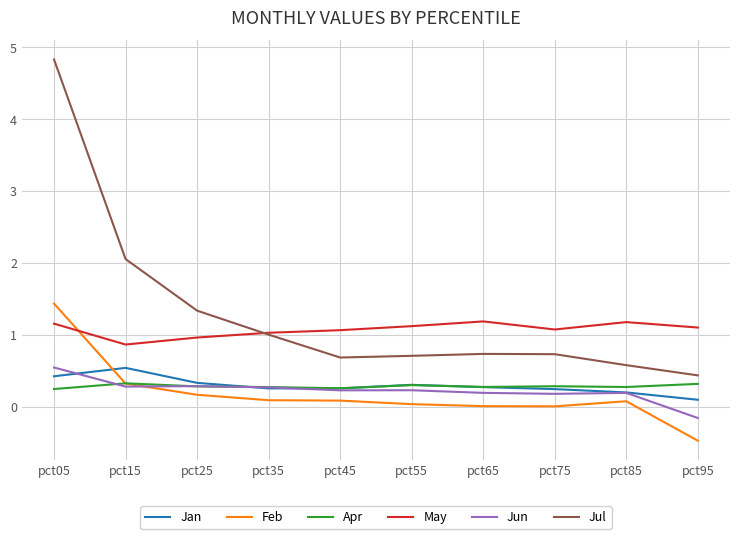

True or false: Jan has a value of 0.3 at pct65.

True